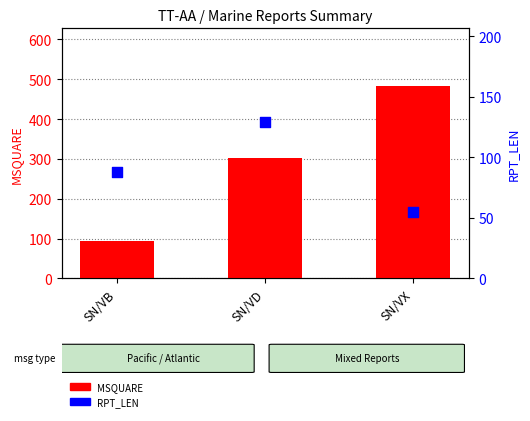

Which series reaches the minimum Y coordinate?

RPT_LEN